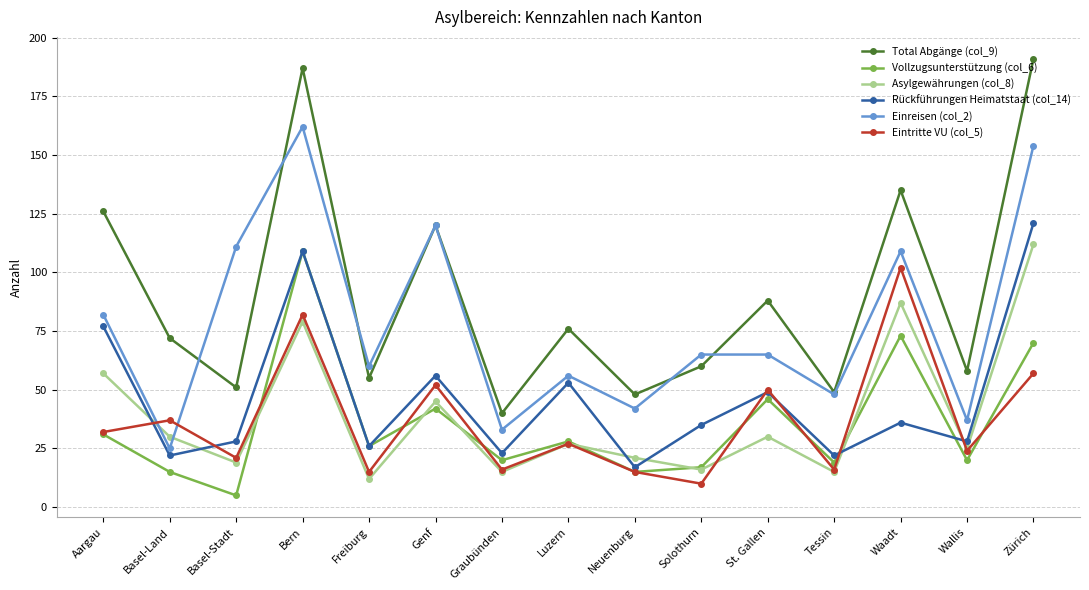

What is the greatest value displayed?

191